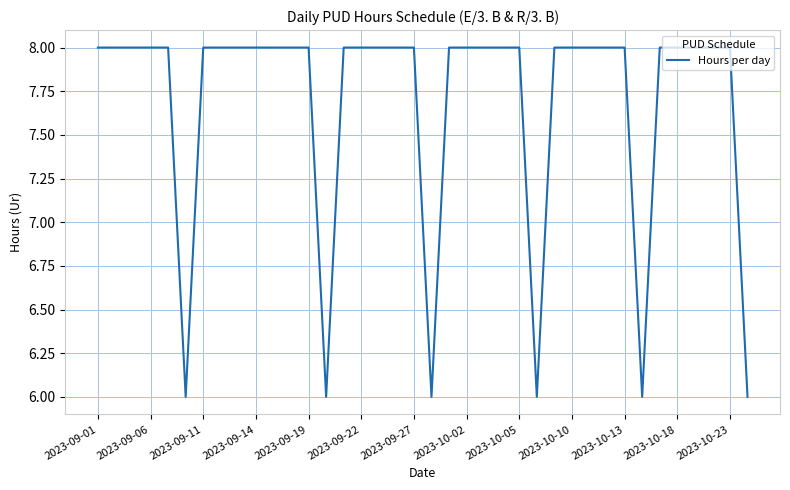

What is the greatest value displayed?

8